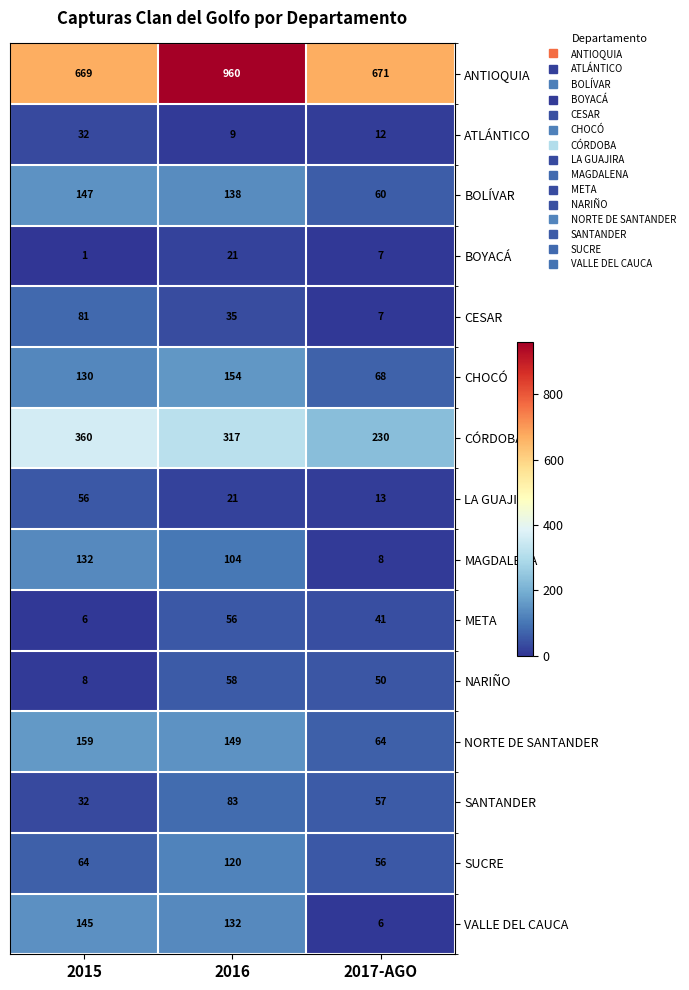

Where is NORTE DE SANTANDER nearest to the value 111?

2016